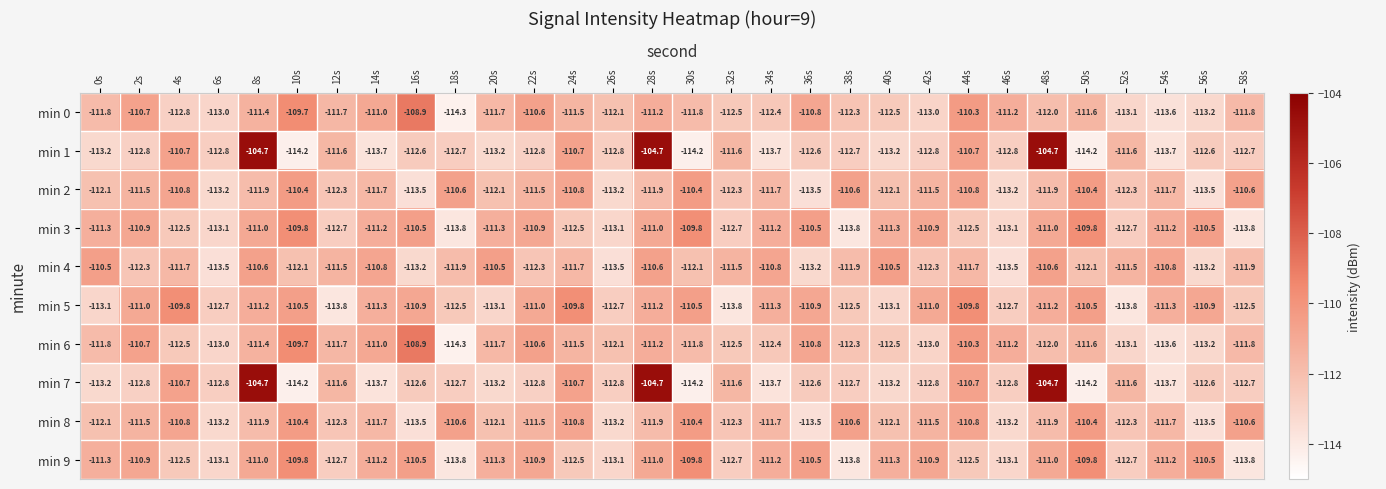

At how many categories does at least one series exceed -110?

10